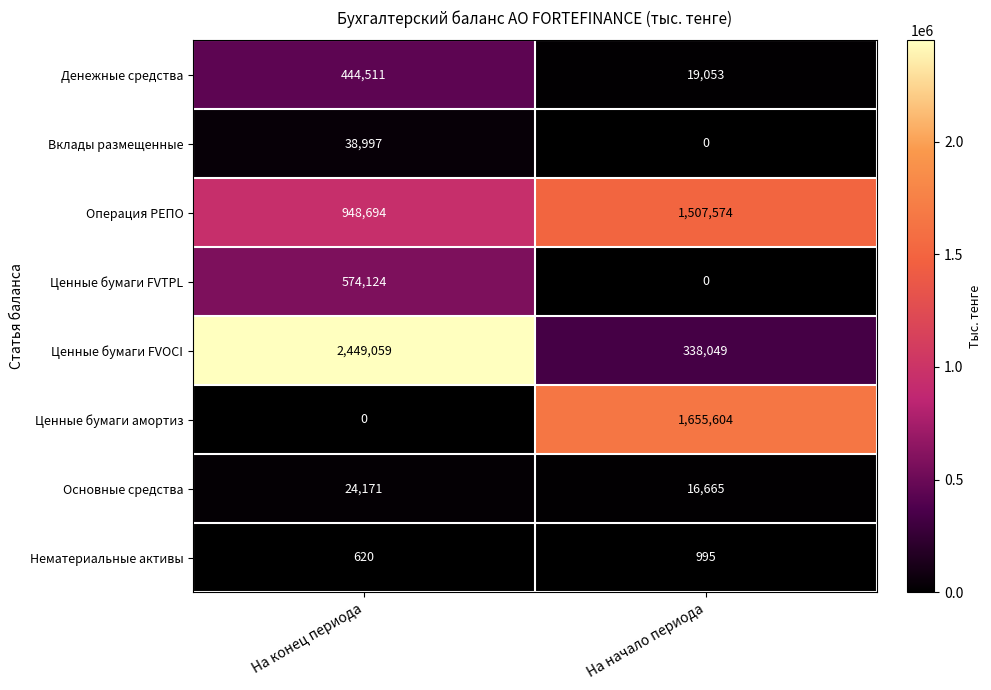

Rank the categories by Денежные средства value from highest to lowest.

На конец периода, На начало периода